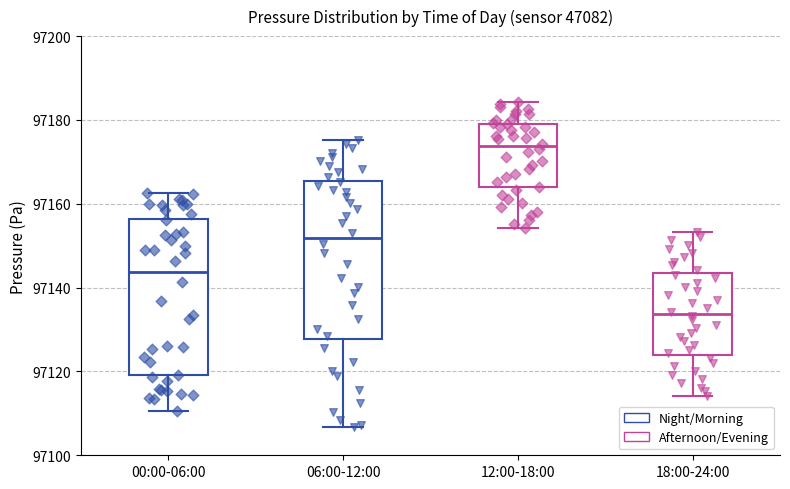

Reading left to right, read every box against the y-axis: the position of its median line, the range the box covers, and the ends of its whiskers. The values are not printed on the chart, so give them approximately, as read against the axis.

00:00-06:00: median 97144, box 97120 to 97156, whiskers 97110 to 97162
06:00-12:00: median 97152, box 97128 to 97166, whiskers 97106 to 97176
12:00-18:00: median 97174, box 97164 to 97180, whiskers 97154 to 97184
18:00-24:00: median 97134, box 97124 to 97144, whiskers 97114 to 97154